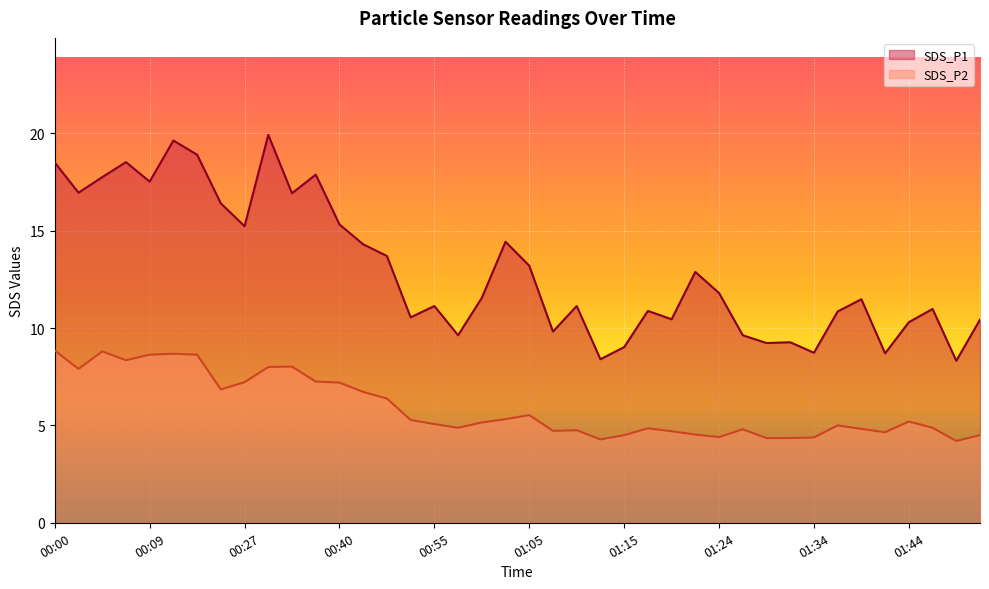

Which series has the widest spread of values?

SDS_P1